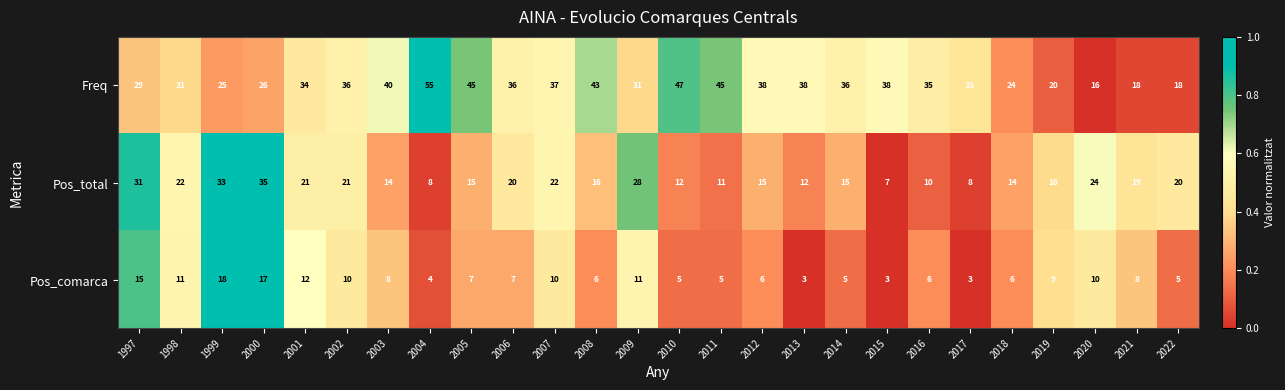

The Pos_comarca series shows 15 at 1997. True or false?

True